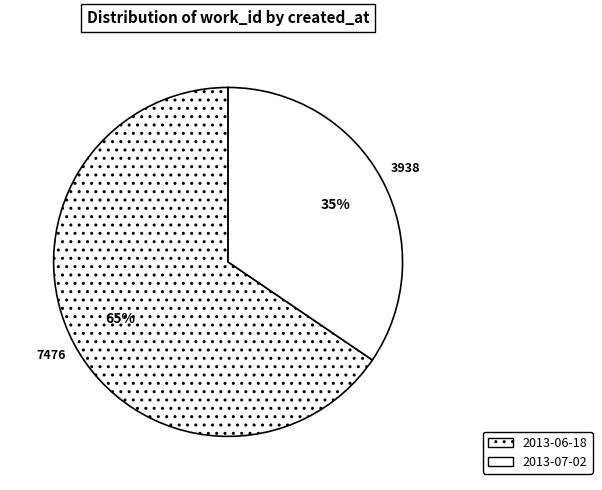

To the nearest percent, what is the combined percentage of 2013-07-02 and 2013-06-18?

100%